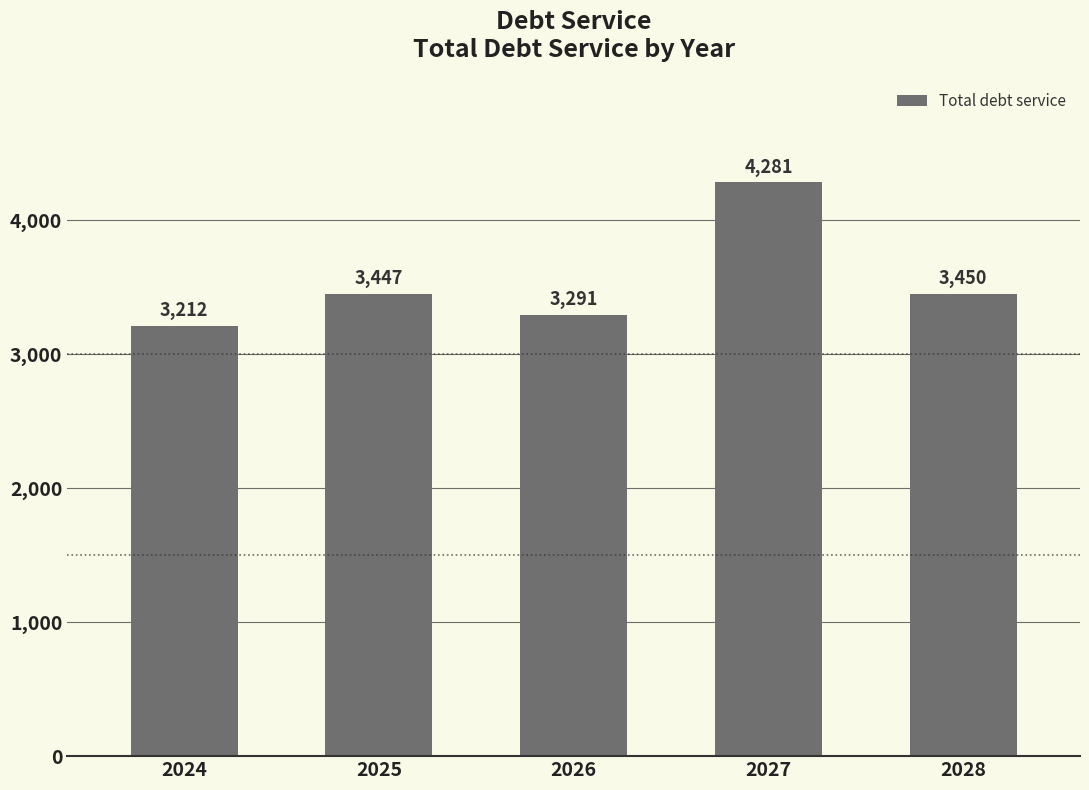

What is the sum of the values at 2024 and 2025?

6658.5